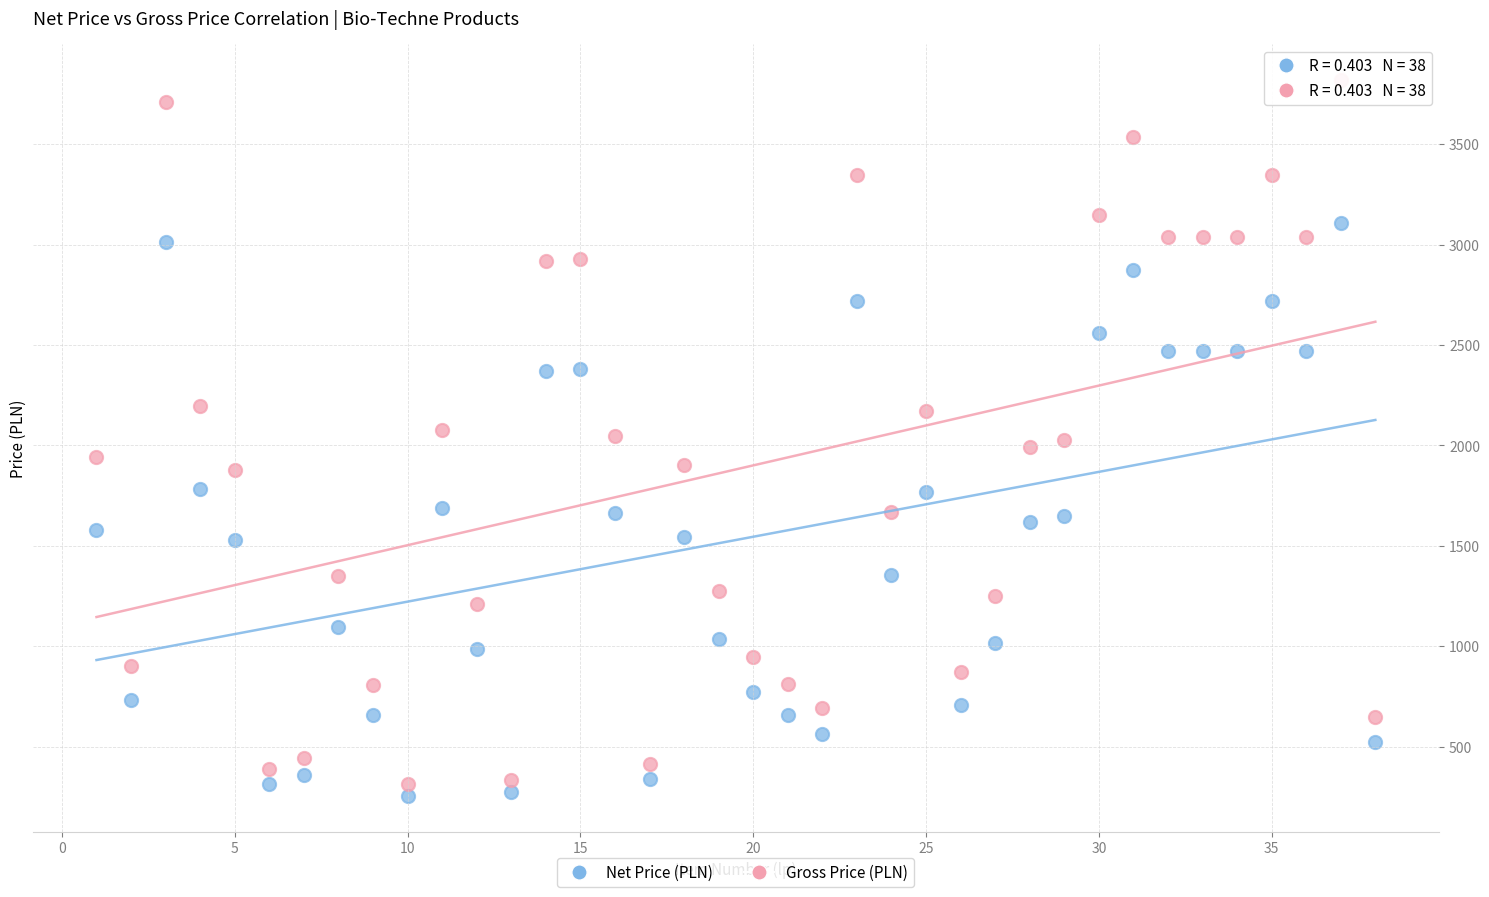

Which series has the largest Y range (max minus min)?

Gross Price (PLN)